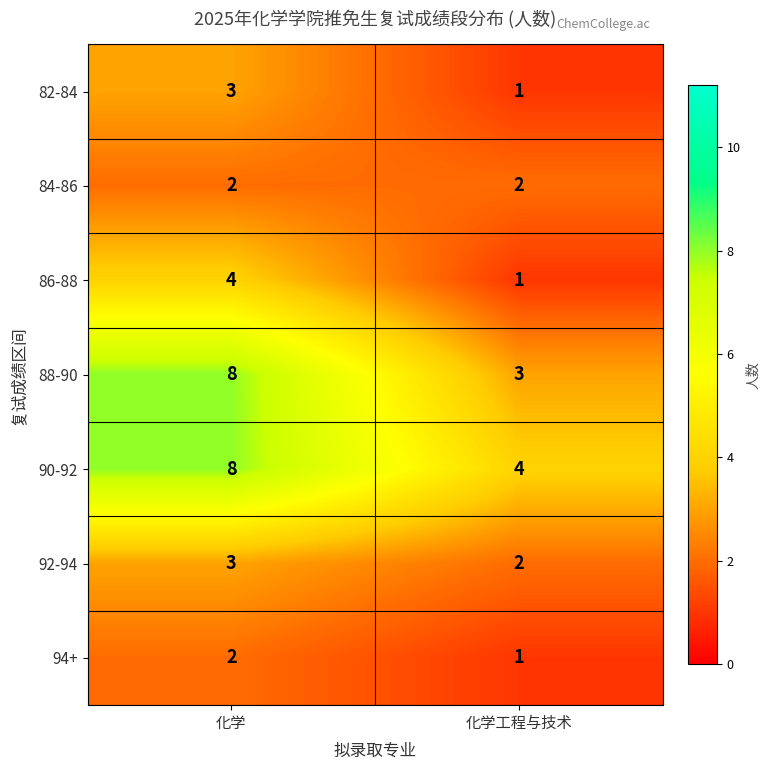

What is the difference between the 88-90 values at 化学工程与技术 and 化学?

5